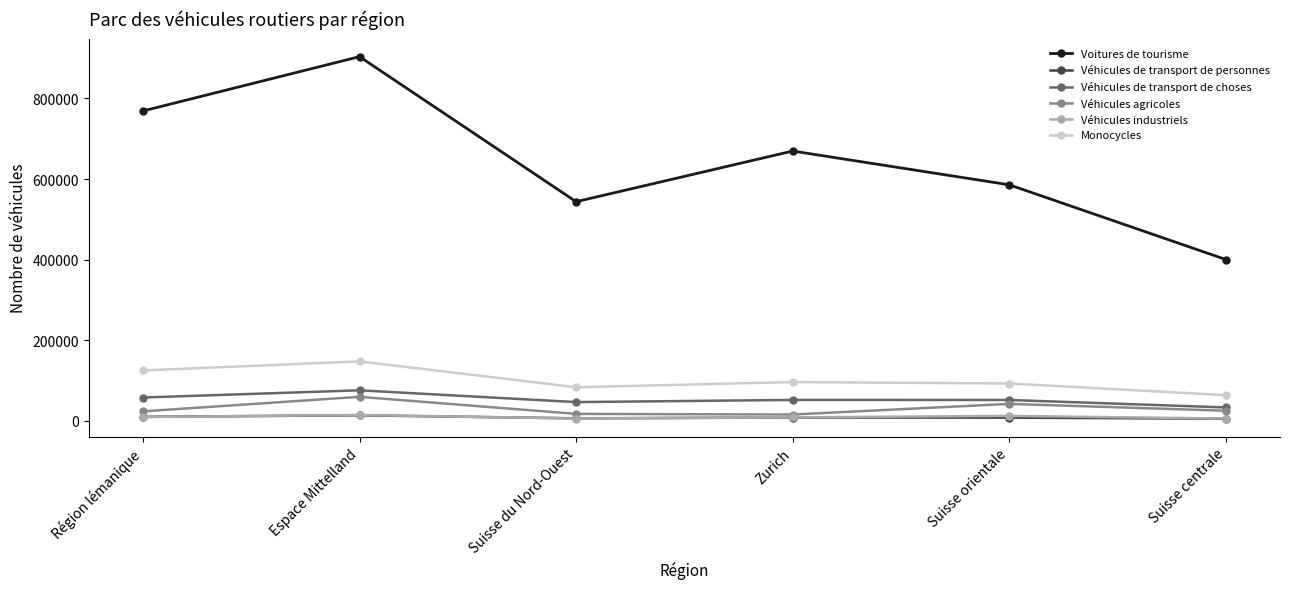

How many interior local peaks does the Monocycles series have?

2